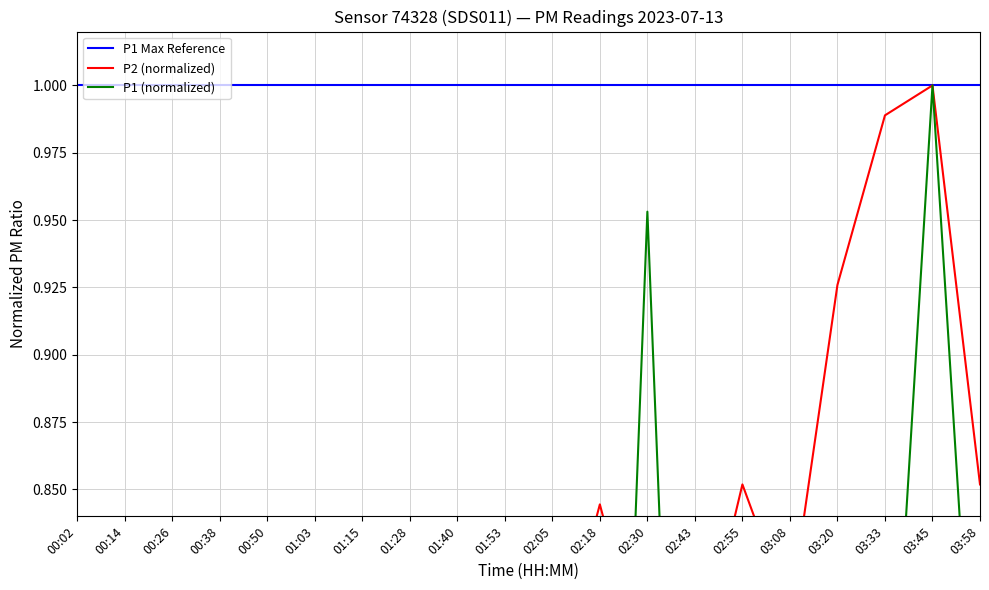

What position from the right is 01:03?

15